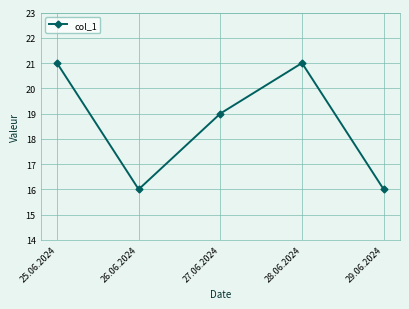

The value at 27.06.2024 is 19. True or false?

True